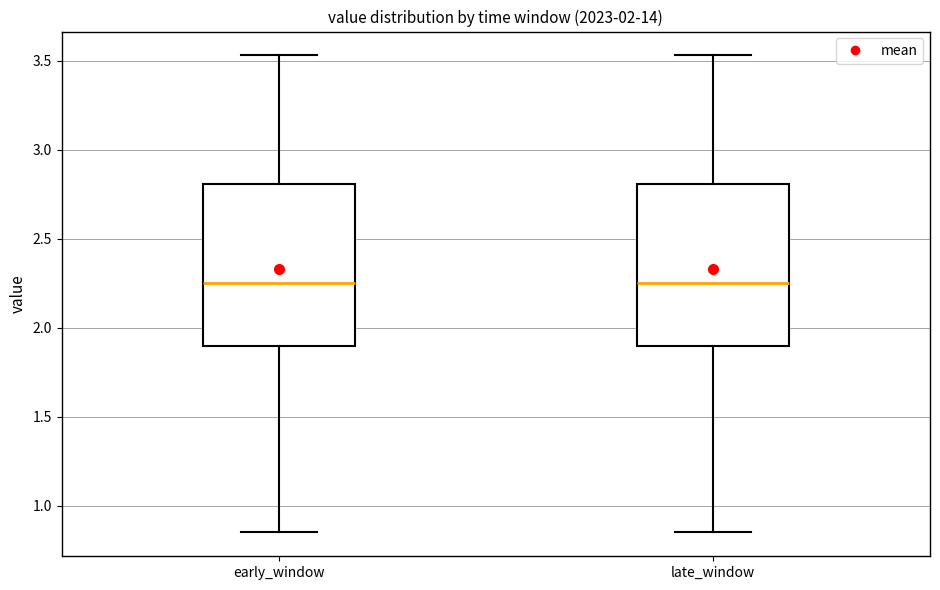

Reading left to right, read every box against the y-axis: the position of its median line, the range the box covers, and the ends of its whiskers. The values are not printed on the chart, so give them approximately, as read against the axis.

early_window: median 2.25, box 1.90 to 2.80, whiskers 0.85 to 3.55
late_window: median 2.25, box 1.90 to 2.80, whiskers 0.85 to 3.55